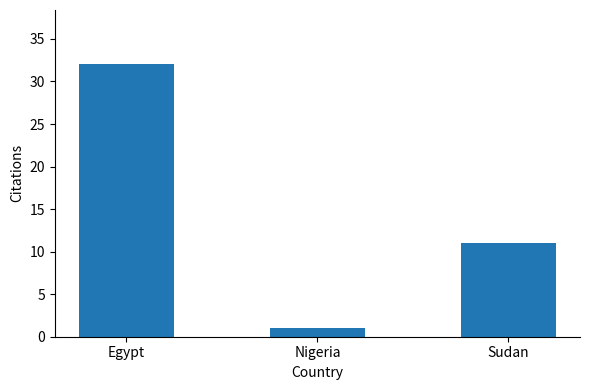

Approximately how many times larger is the value at Egypt compared to Sudan?

2.9